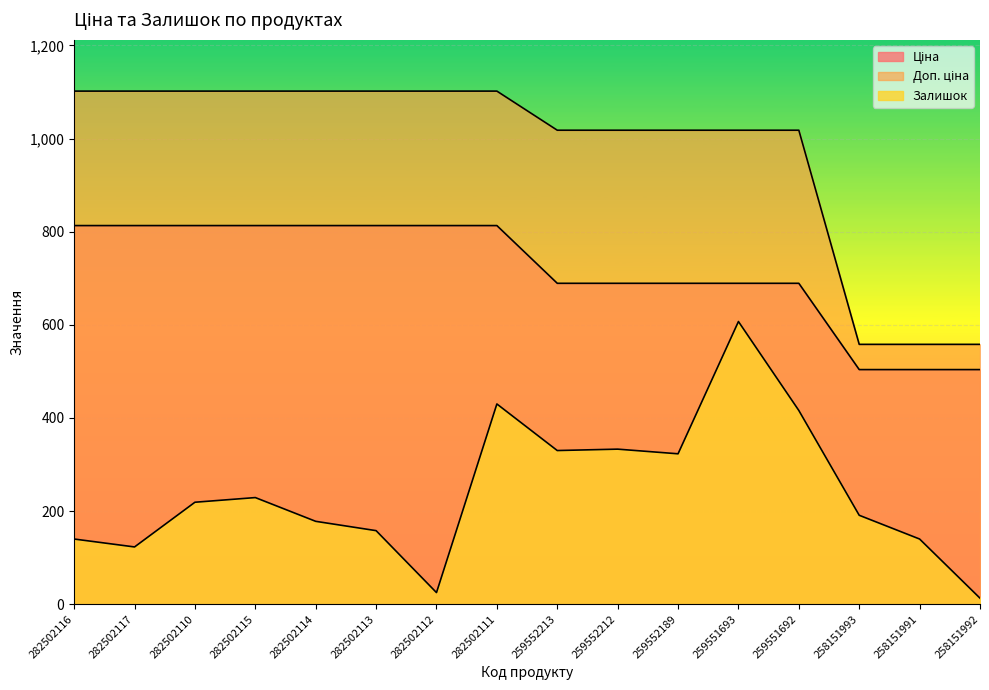

Is it true that Доп. ціна equals 117.6 at 258151991?

False